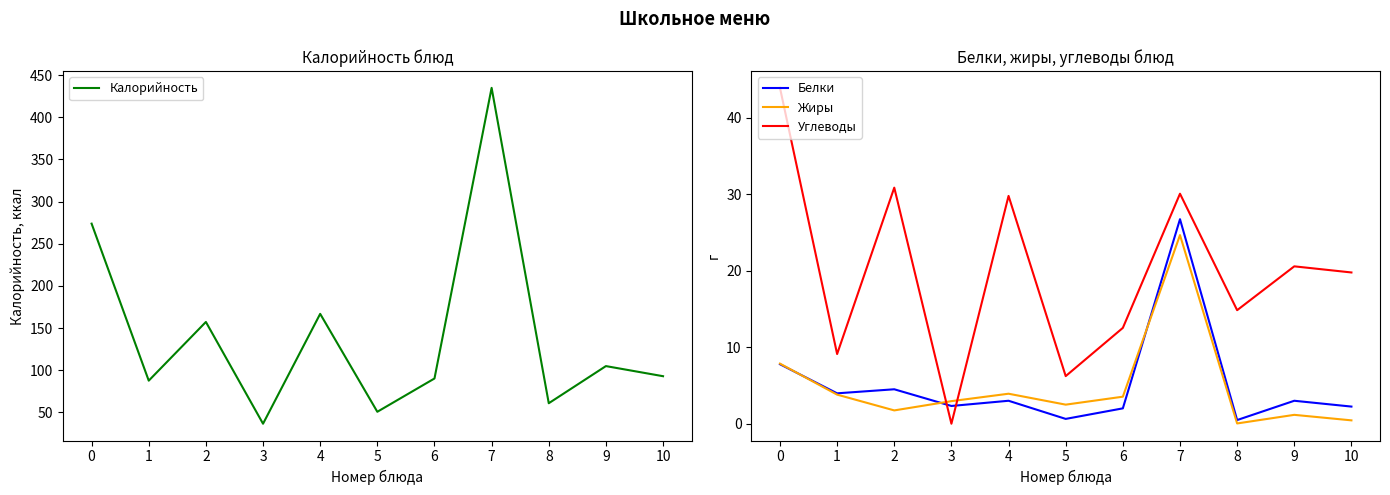

At which label does Калорийность reach its peak?

7